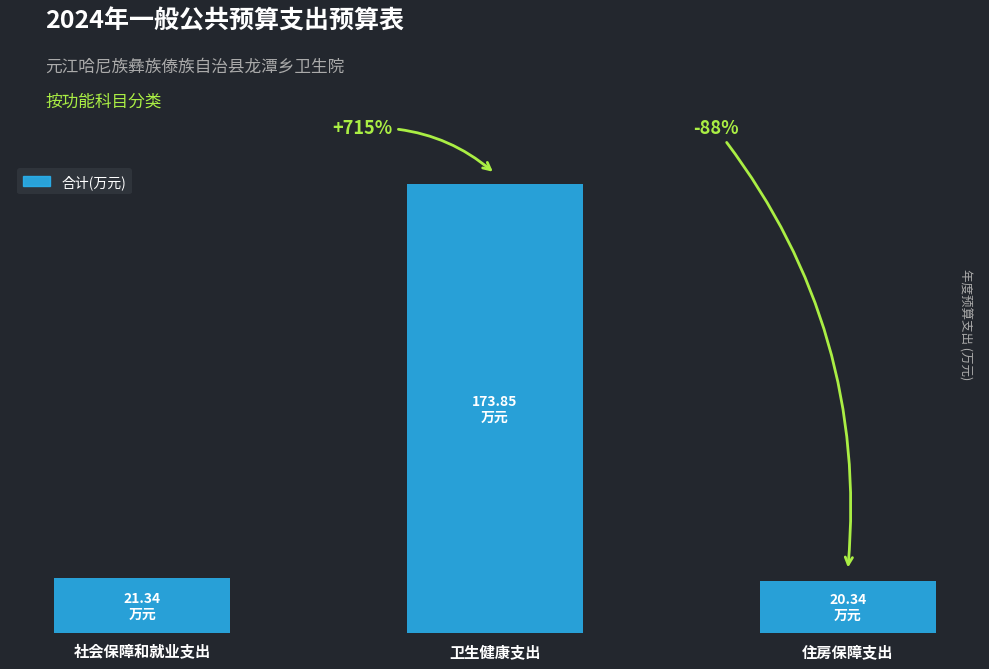

Does the chart contain any negative values?

No